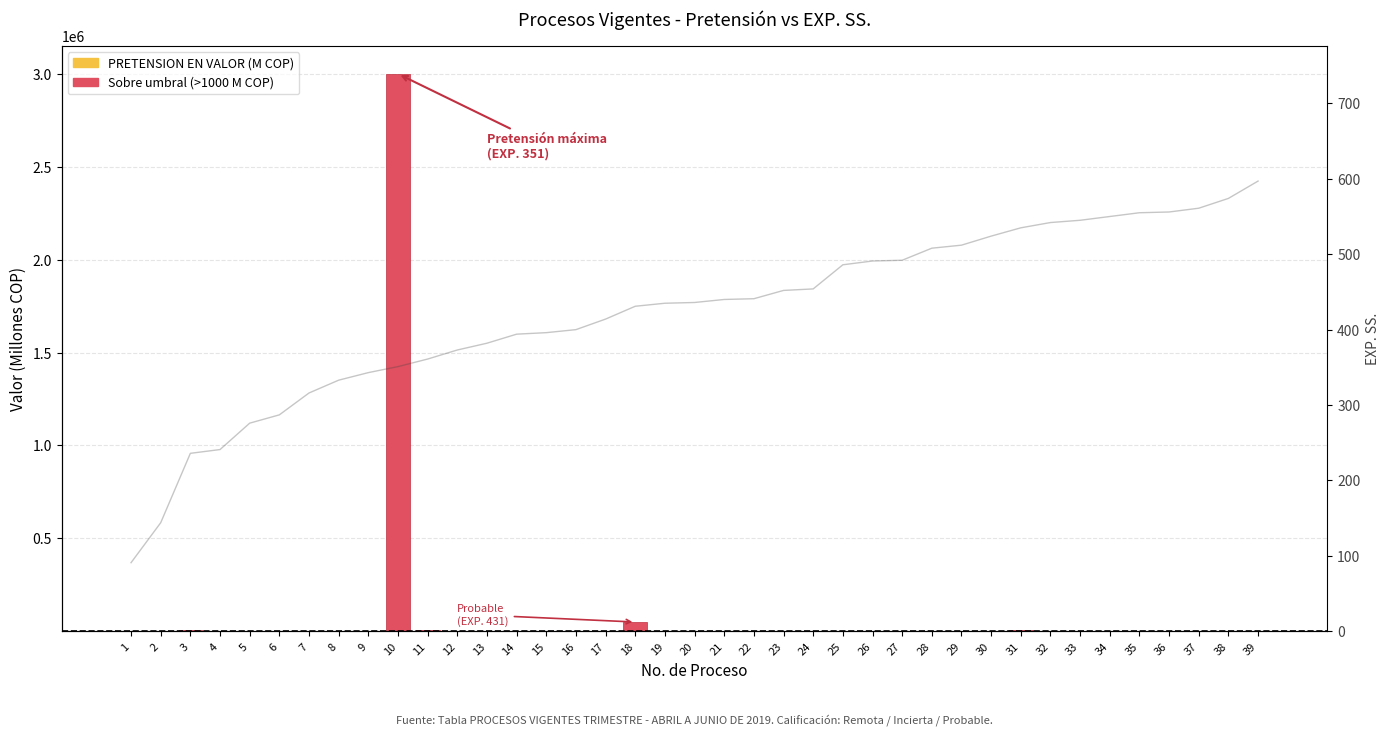

List the labels in order of Sobre umbral (>1000 M COP) value, smallest first.

2, 4, 5, 6, 7, 8, 9, 12, 13, 15, 16, 17, 19, 20, 21, 22, 24, 25, 27, 28, 29, 32, 35, 36, 37, 38, 39, 23, 30, 33, 34, 14, 1, 26, 3, 31, 11, 18, 10